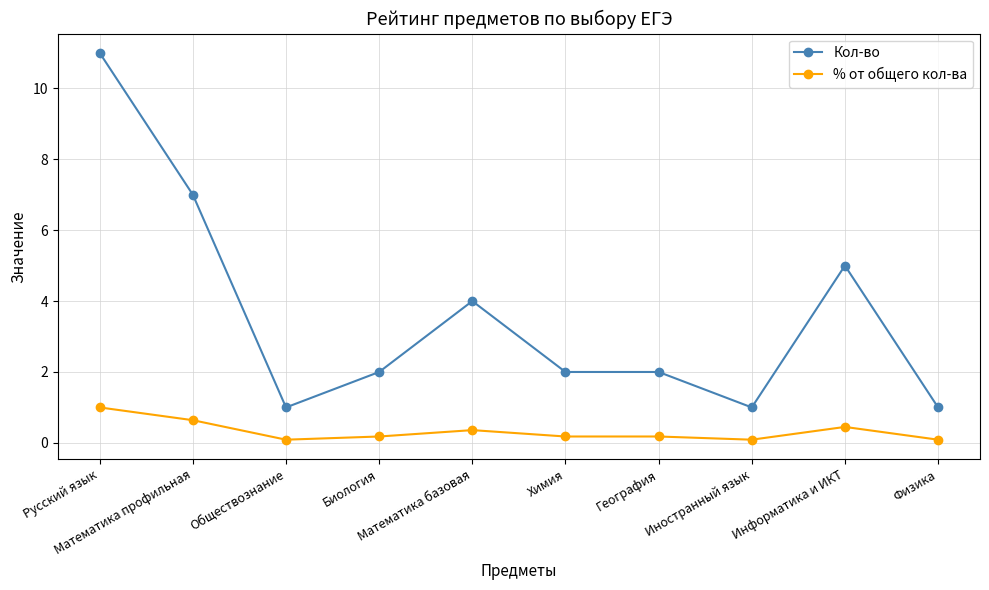

Reading left to right, what are all the values shown in this chart?

Кол-во: Русский язык=11.0	Математика профильная=7.0	Обществознание=1.0	Биология=2.0	Математика базовая=4.0	Химия=2.0	География=2.0	Иностранный язык=1.0	Информатика и ИКТ=5.0	Физика=1.0
% от общего кол-ва: Русский язык=1.0	Математика профильная=0.6	Обществознание=0.1	Биология=0.2	Математика базовая=0.4	Химия=0.2	География=0.2	Иностранный язык=0.1	Информатика и ИКТ=0.5	Физика=0.1